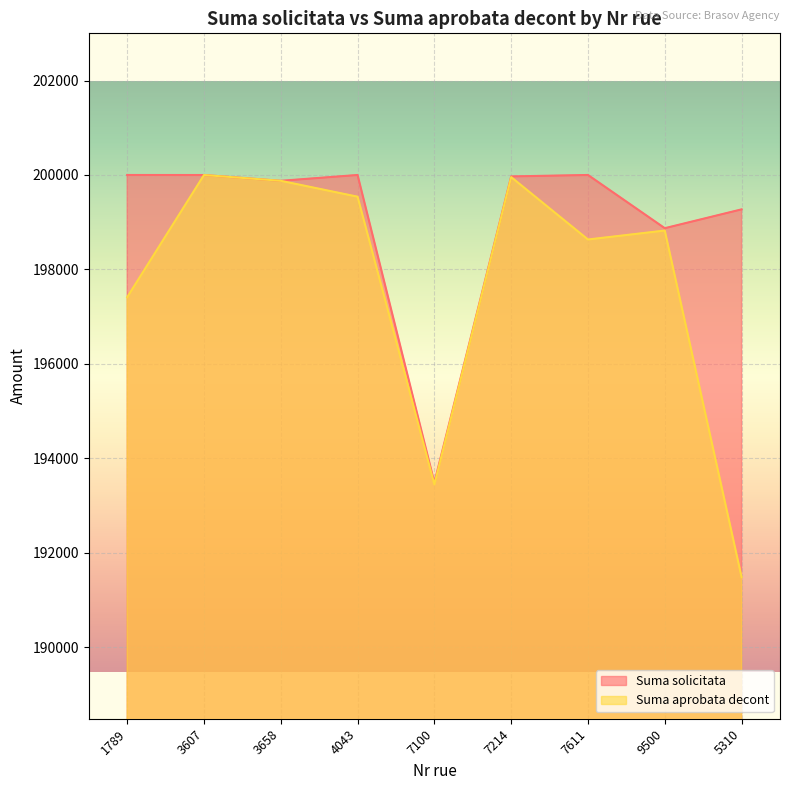

Reading left to right, extract all data points from this chart.

Suma solicitata: 1789=200000.0	3607=199999.4	3658=199876.7	4043=200000.0	7100=193486.0	7214=199969.5	7611=200000.0	9500=198873.0	5310=199271.9
Suma aprobata decont: 1789=197411.4	3607=199999.4	3658=199876.6	4043=199540.0	7100=193447.0	7214=199955.0	7611=198633.5	9500=198823.0	5310=191484.2